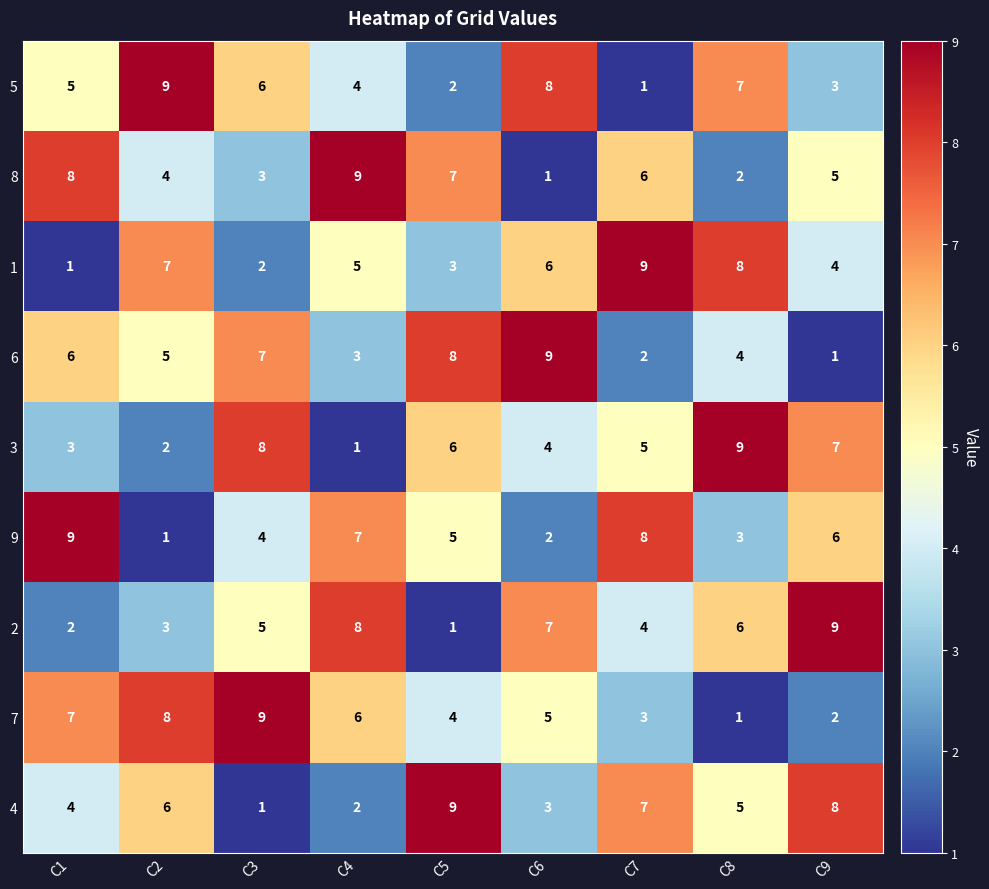

Which series changed the most between C1 and C5?

4